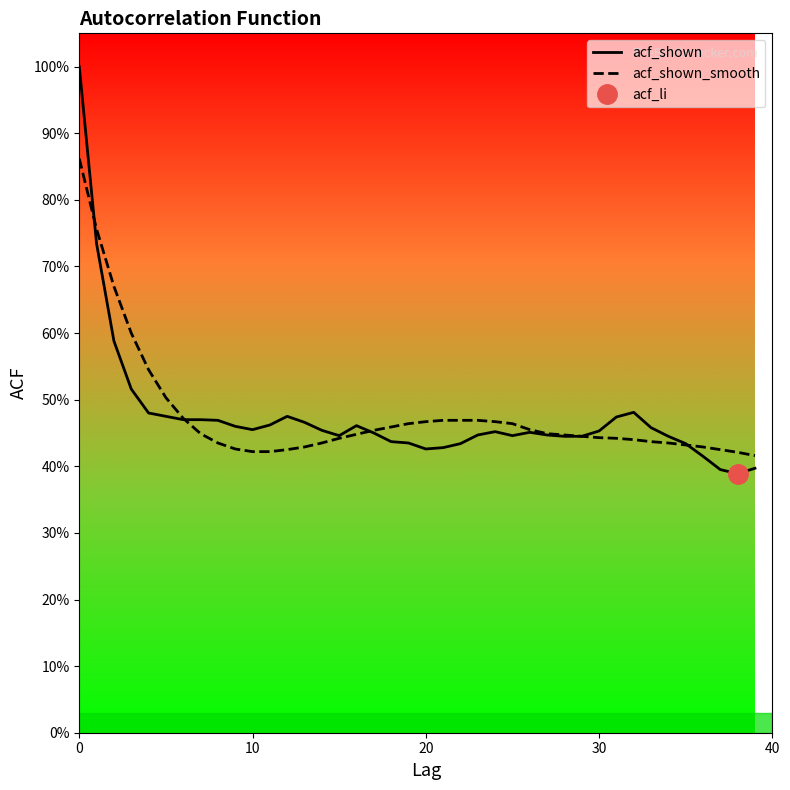

How many acf_shown_smooth values are between 0 and 1?

40